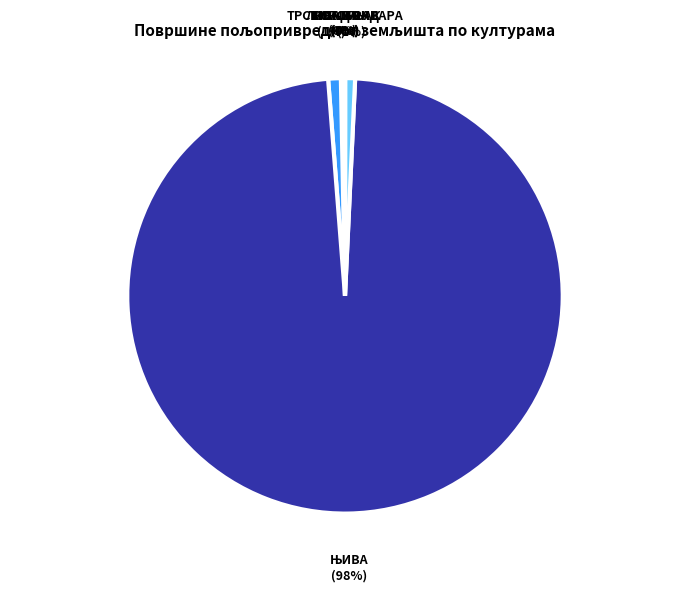

Is there any slice that represents more than half of the pie?

Yes